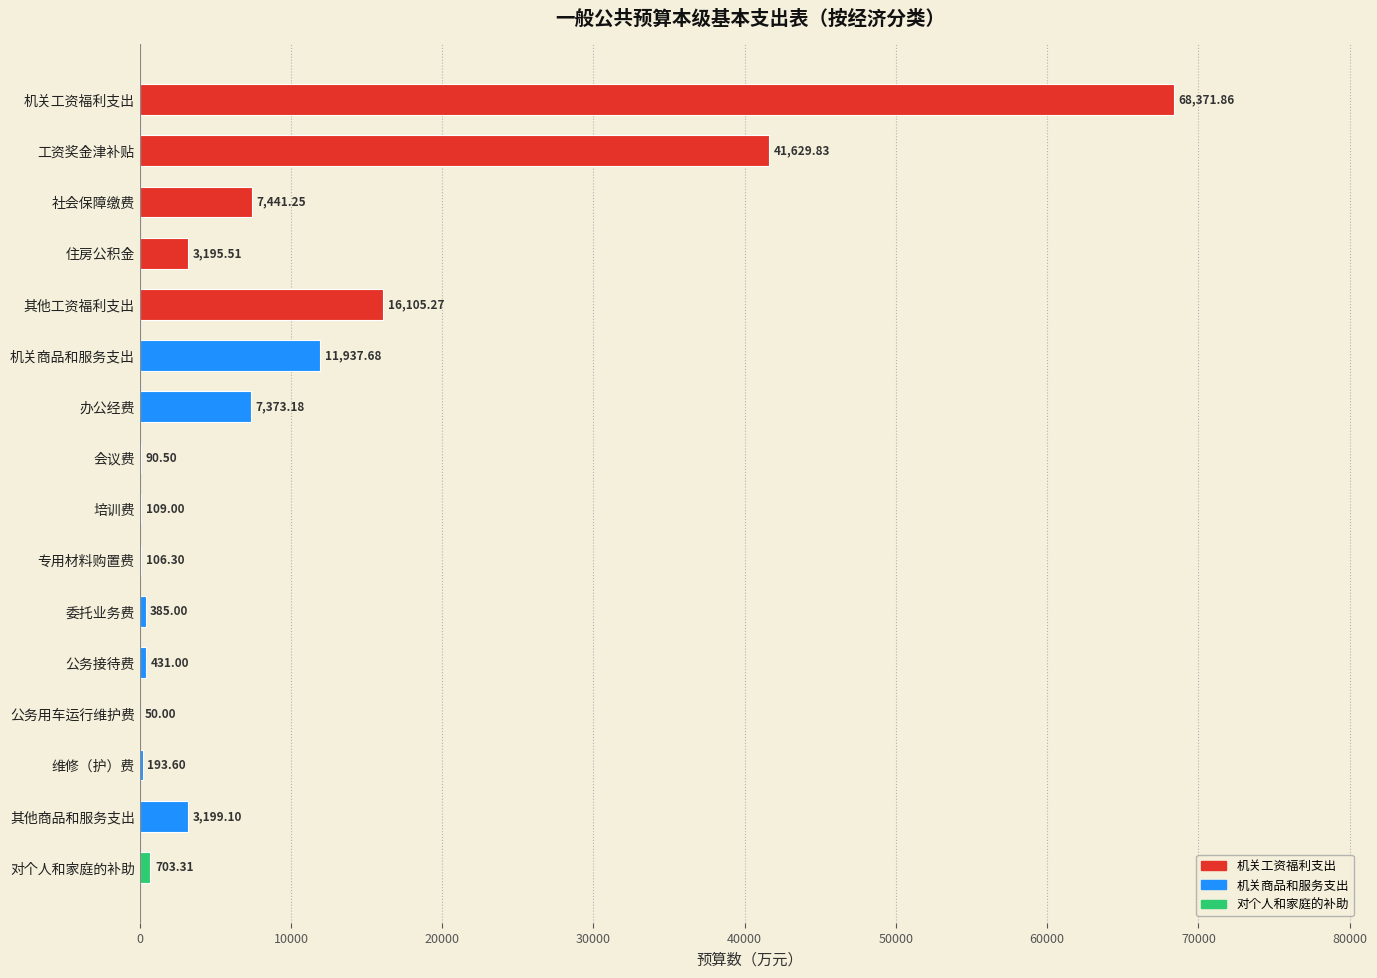

How many values exceed 3195?

8